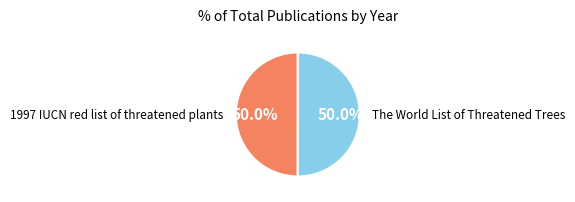

What percentage do 1997 IUCN red list of threatened plants and The World List of Threatened Trees together represent?

100.0%